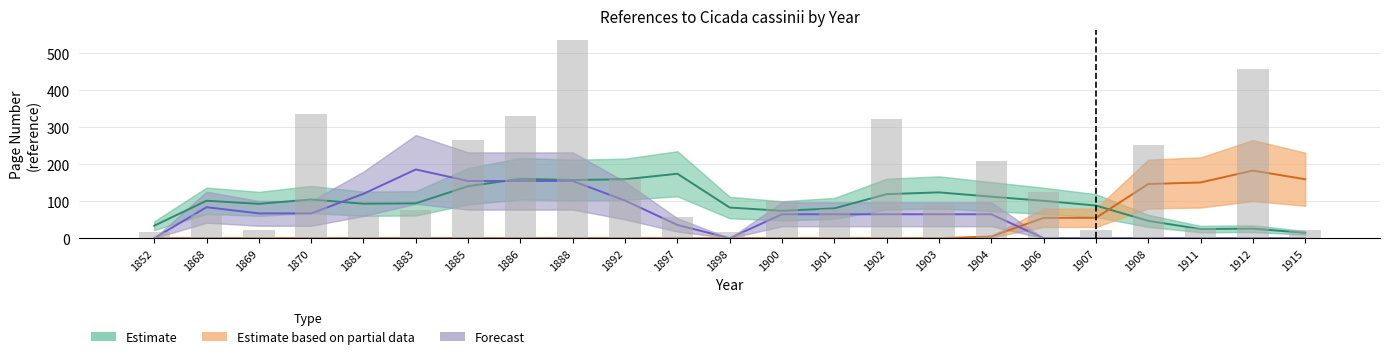

At which label does Estimate first exceed 94?

1868